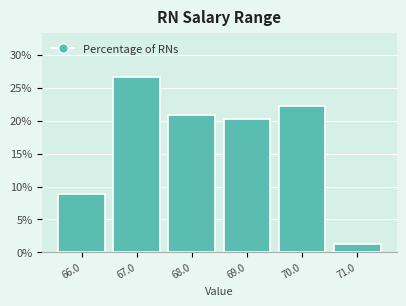

How tall is the bar that spans 68.5 to 69.5 on the x-axis? The values are not printed on the chart, so give them approximately, as read against the axis.

20.5